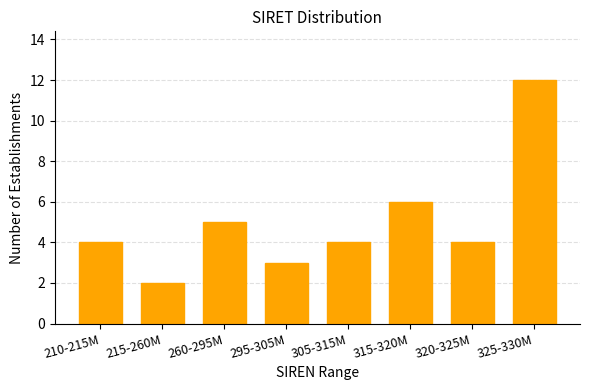

Reading left to right, list all the values displayed in this chart.

210-215M=4	215-260M=2	260-295M=5	295-305M=3	305-315M=4	315-320M=6	320-325M=4	325-330M=12